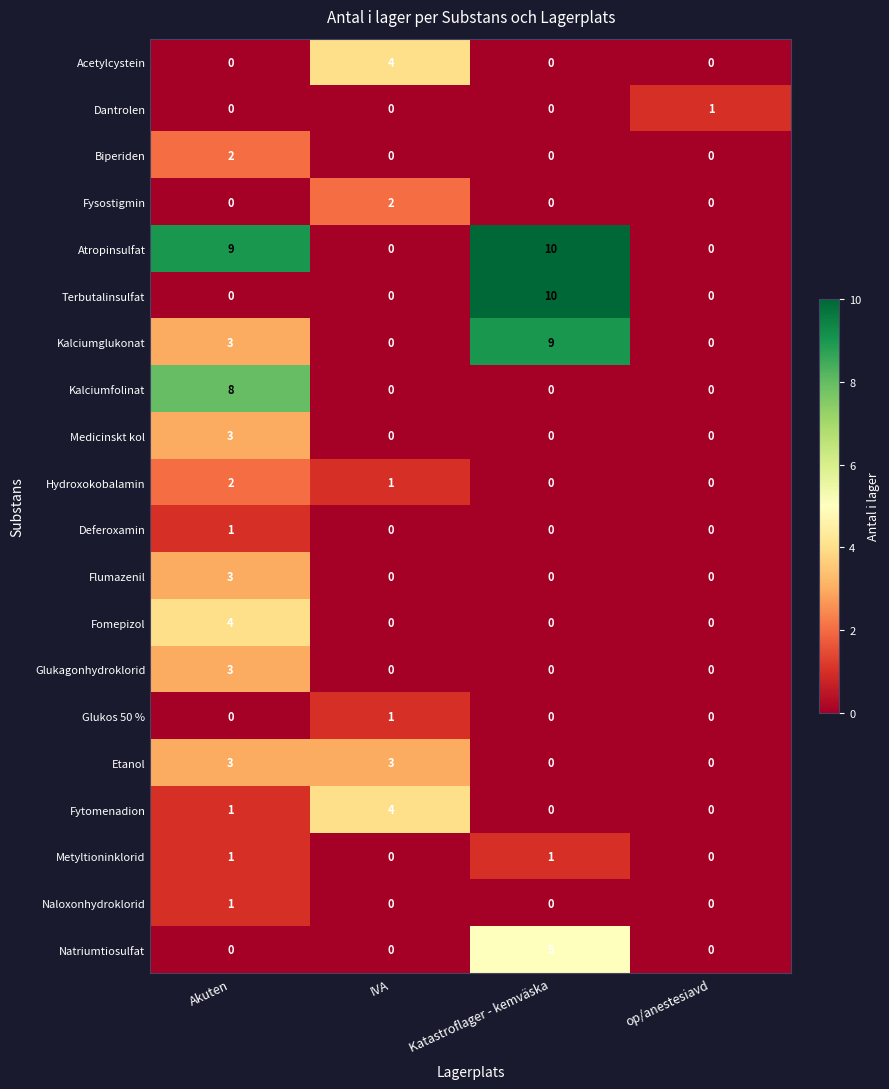

True or false: Kalciumfolinat has a value of 0 at IVA.

True